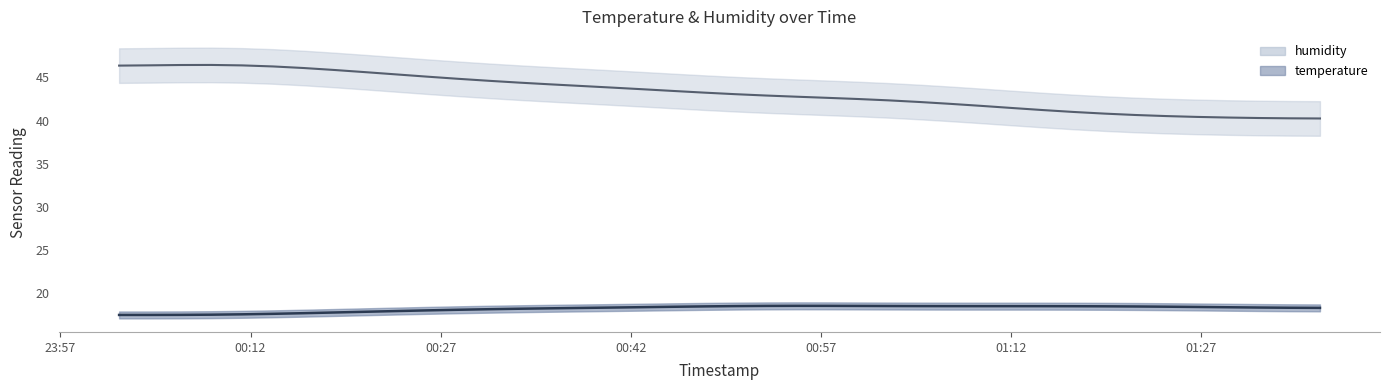

Between 2023-07-22T00:04:04 and 2023-07-22T01:24:13, which is larger?

2023-07-22T00:04:04